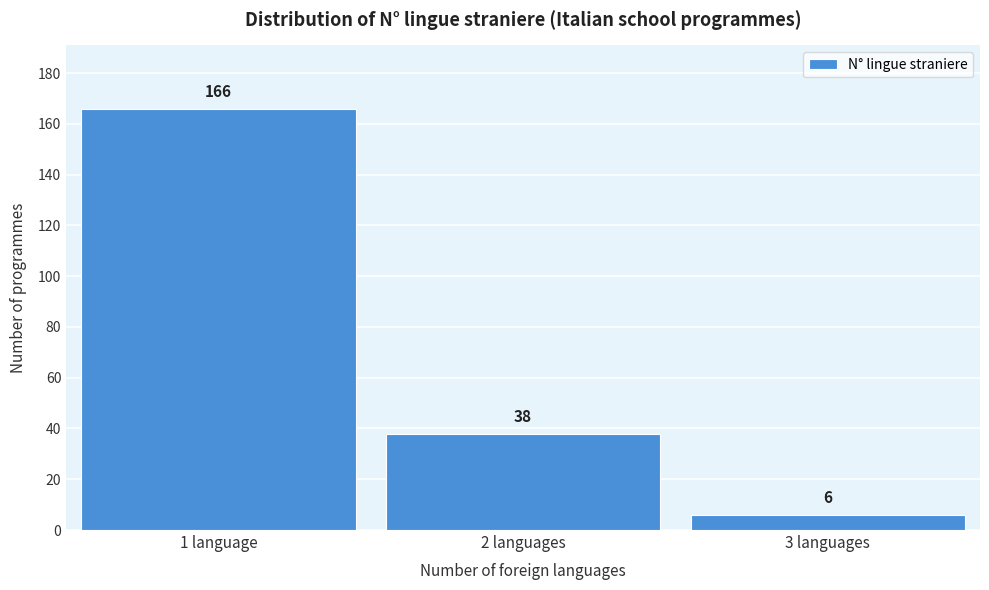

Reading left to right, transcribe all the data shown in this chart.

166	38	6